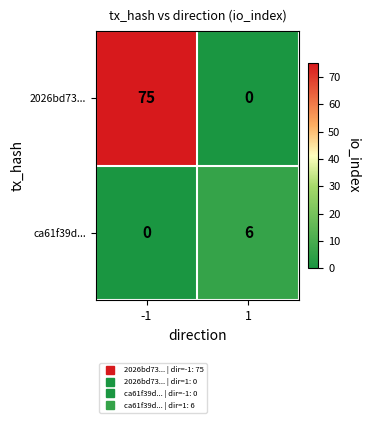

Rank the series at -1 from highest to lowest value.

2026bd73..., ca61f39d...